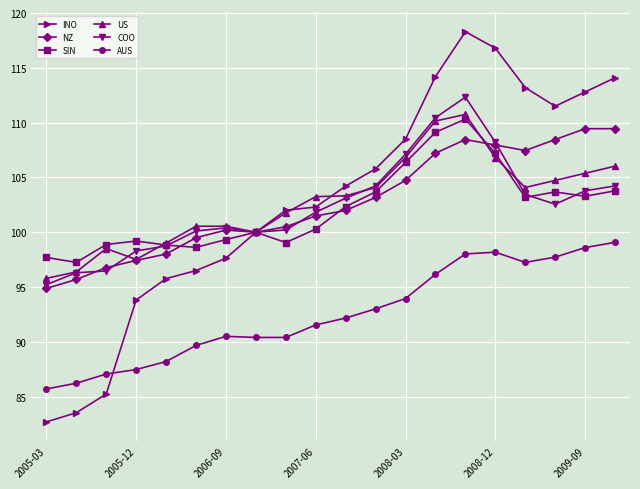

True or false: COO has more than 0 points higher than both neighbors.

True